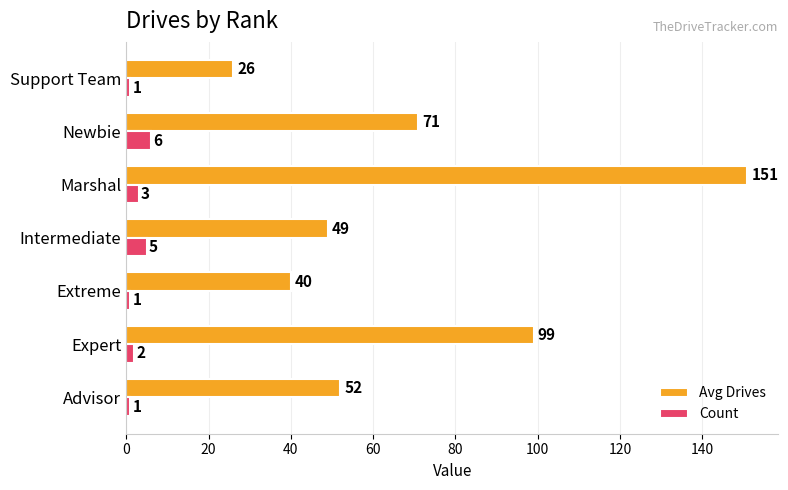

Between Expert and Intermediate, which series saw the biggest shift?

Avg Drives